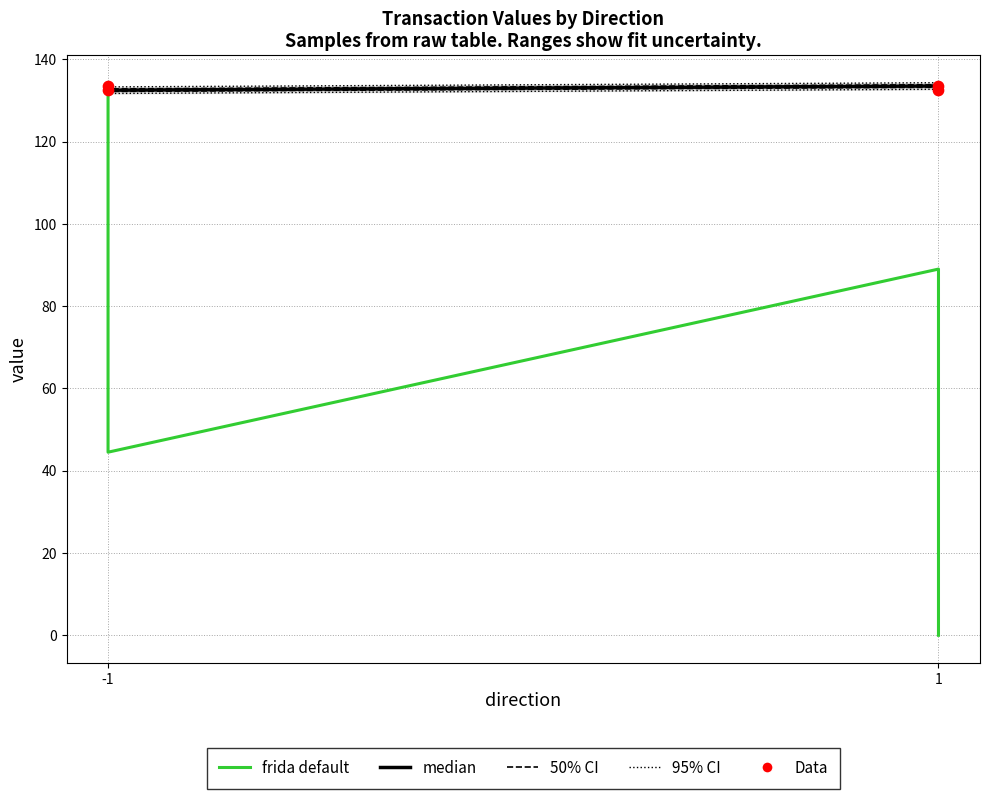

Which series reaches the minimum Y coordinate?

frida default